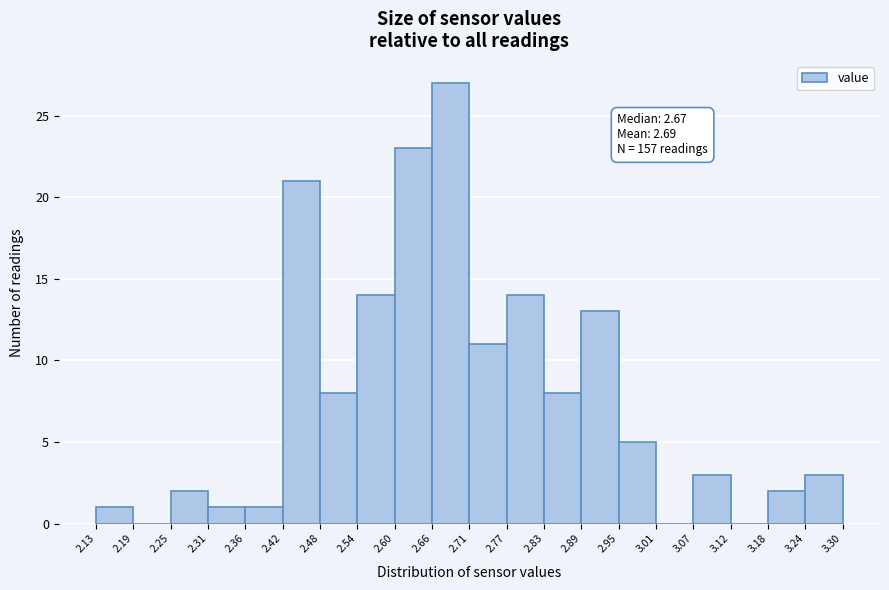

Which range on the x-axis has the tallest bar?

2.66 to 2.71